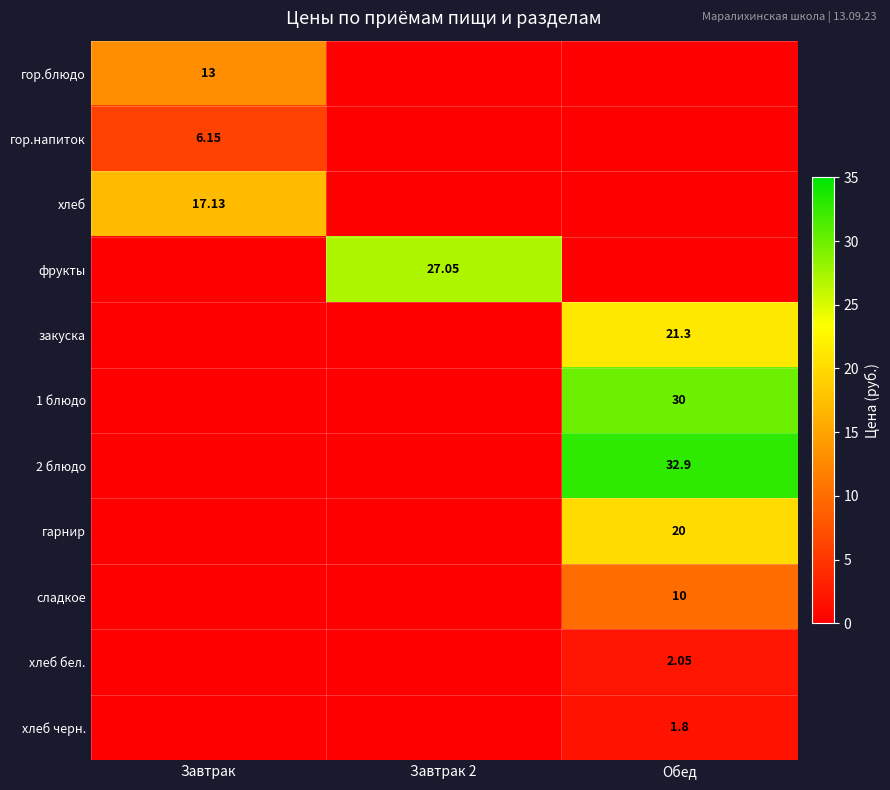

The value of гарнир at Завтрак 2 is 0.0. True or false?

True